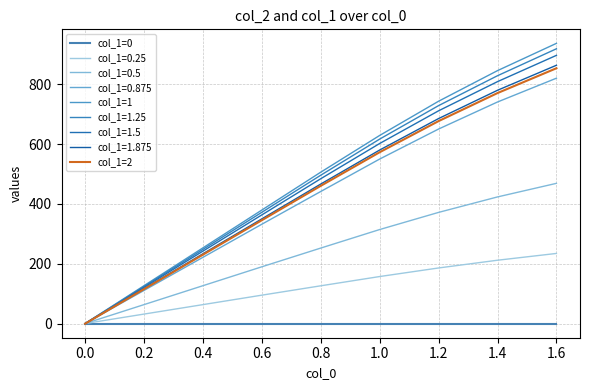

Is this an area chart (filled region under the line)?

No